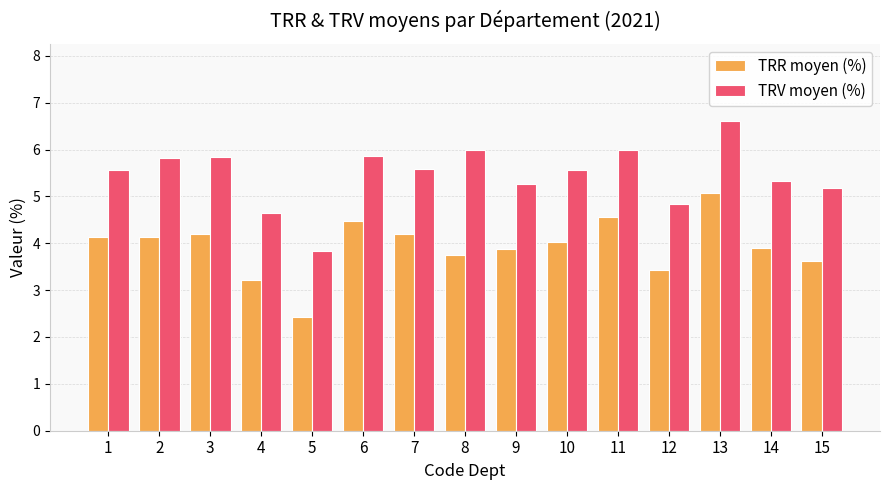

What is the difference between the highest and lowest values at 5?

1.4